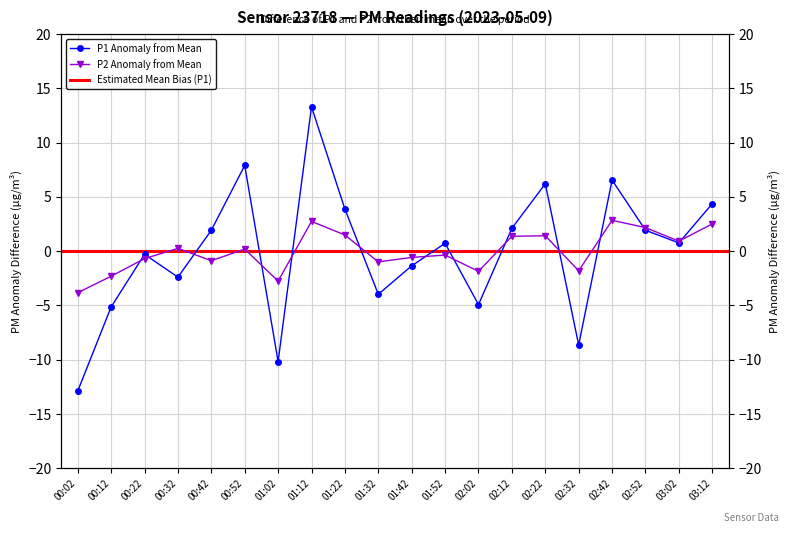

At which category does the chart reach its minimum across all series?

00:02